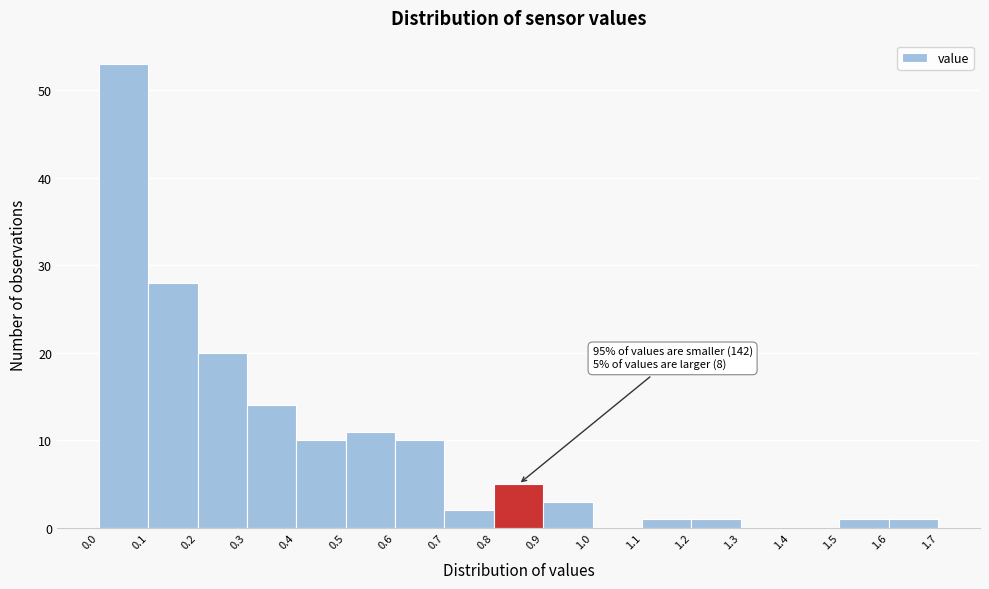

Which range on the x-axis has the tallest bar?

0.0 to 0.1